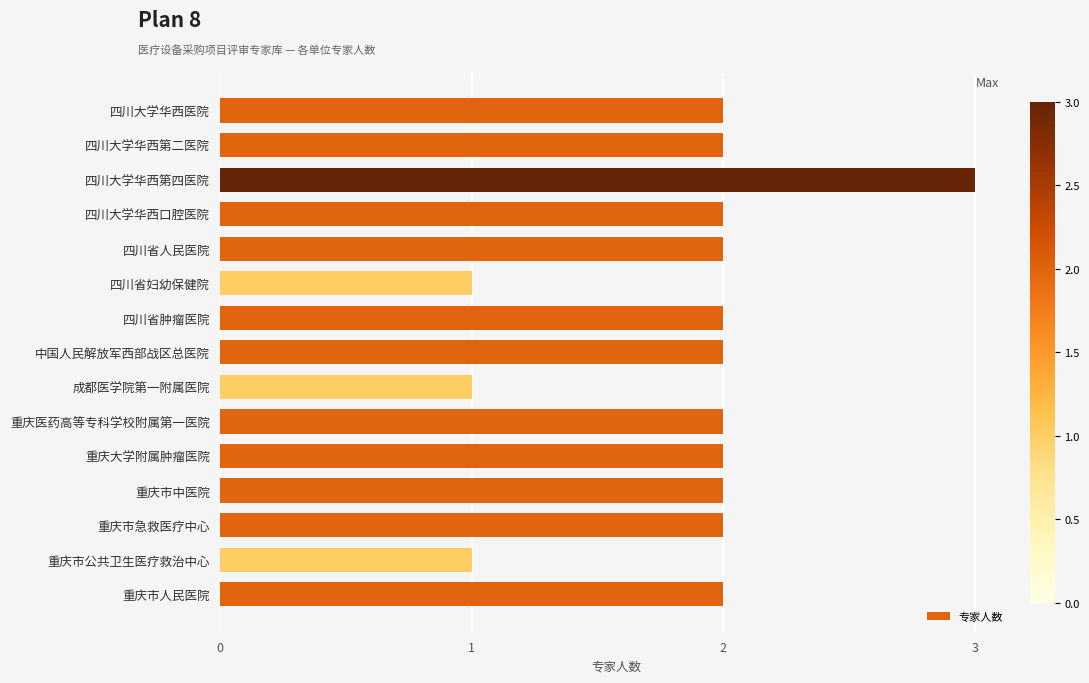

Reading bottom to top, transcribe all the data shown in this chart.

重庆市人民医院=2	重庆市公共卫生医疗救治中心=1	重庆市急救医疗中心=2	重庆市中医院=2	重庆大学附属肿瘤医院=2	重庆医药高等专科学校附属第一医院=2	成都医学院第一附属医院=1	中国人民解放军西部战区总医院=2	四川省肿瘤医院=2	四川省妇幼保健院=1	四川省人民医院=2	四川大学华西口腔医院=2	四川大学华西第四医院=3	四川大学华西第二医院=2	四川大学华西医院=2